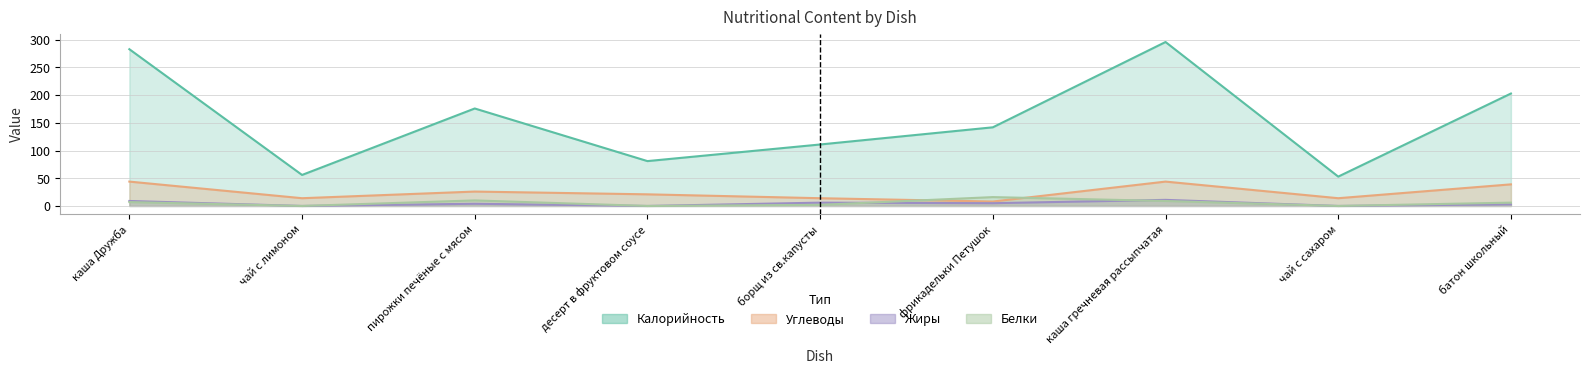

Reading right to left, extract all data points from this chart.

Калорийность: 203	53	296	142	111	81	176	56	283
Белки: 6	0	9	16	2	0	10	0	7
Жиры: 3	0	11	5	6	0	4	0	9
Углеводы: 39	14	44	8	14	21	26	14	44